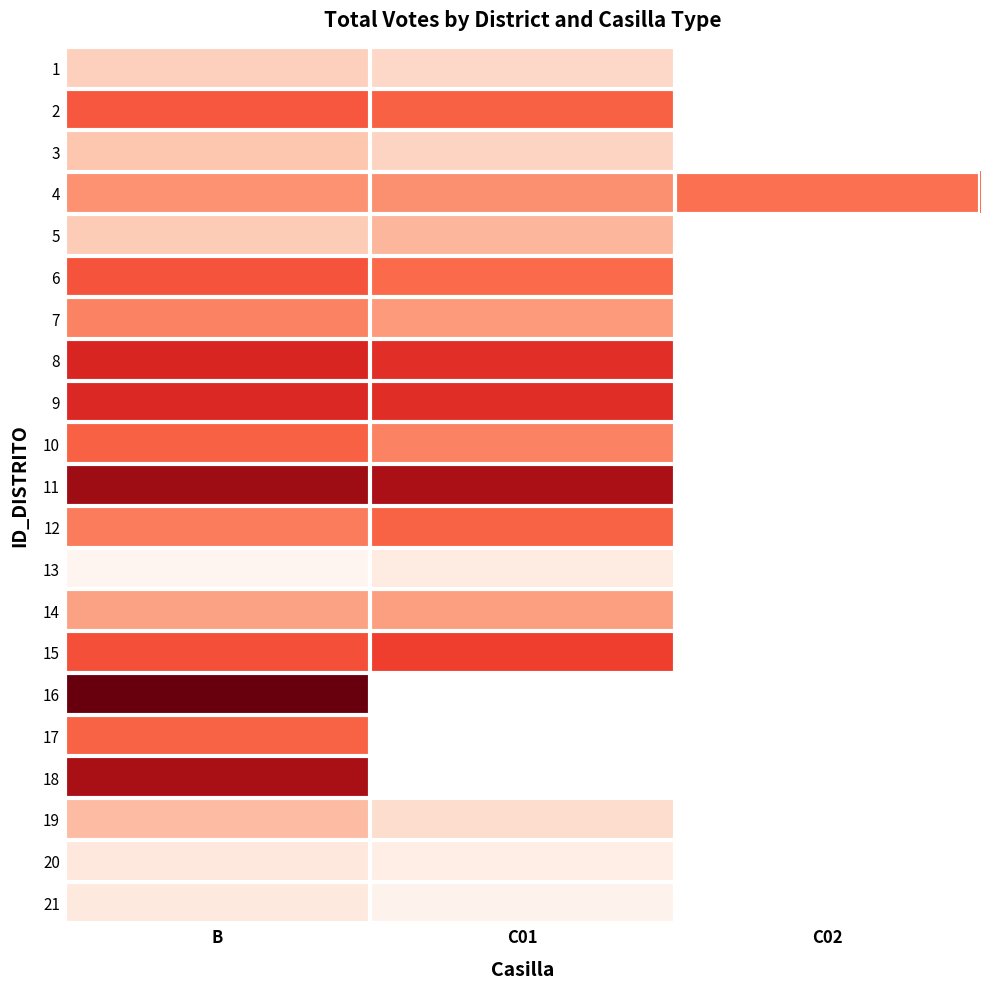

At which category is the sum across all series the highest?

B